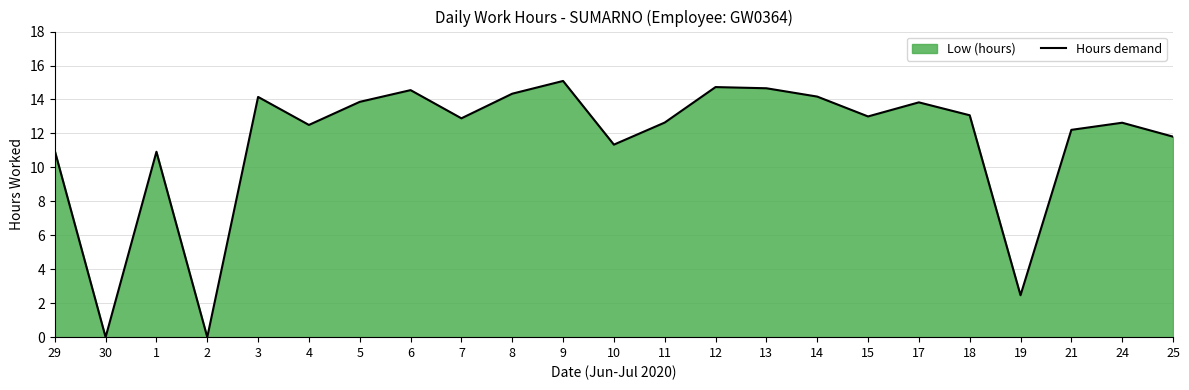

What is the sum of the values at 29 and 5?

24.8